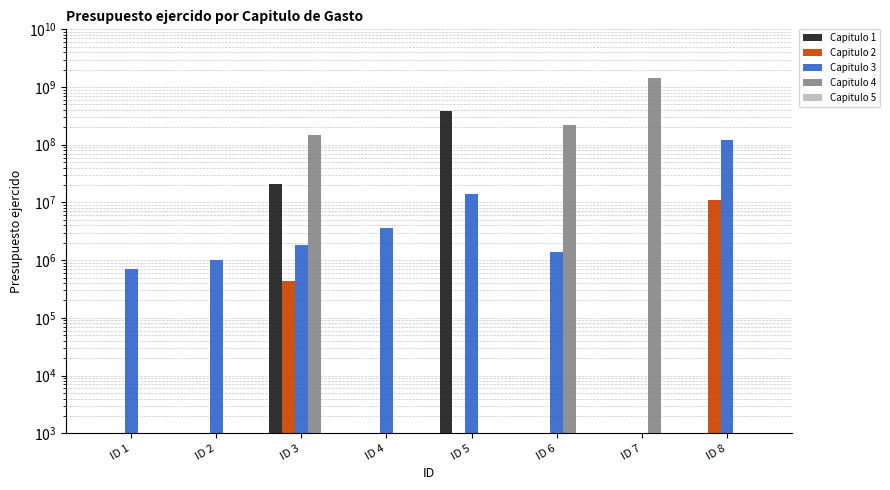

What is the total value across all series at ID 5?

395851557.0